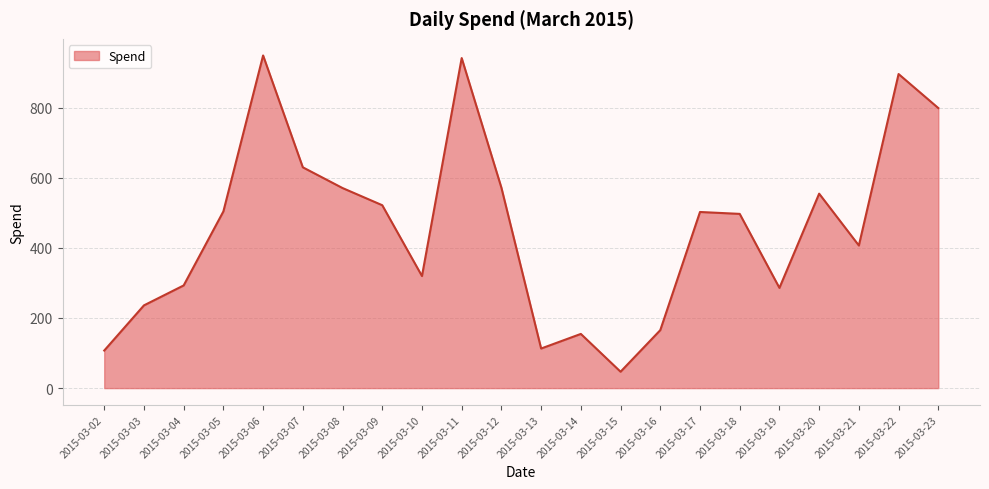

Which category has the lowest value across all series?

2015-03-15